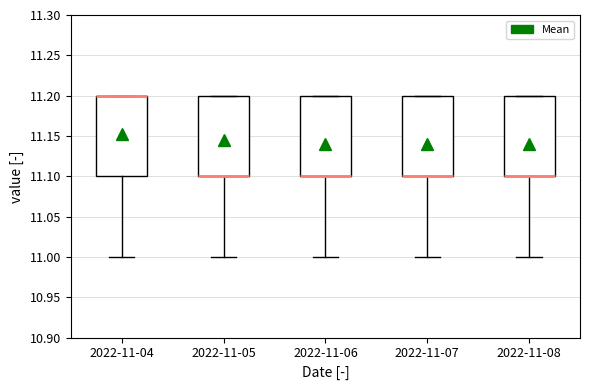

Where does the lower whisker of the box for 2022-11-04 end on the y-axis? The values are not printed on the chart, so give them approximately, as read against the axis.

11.0